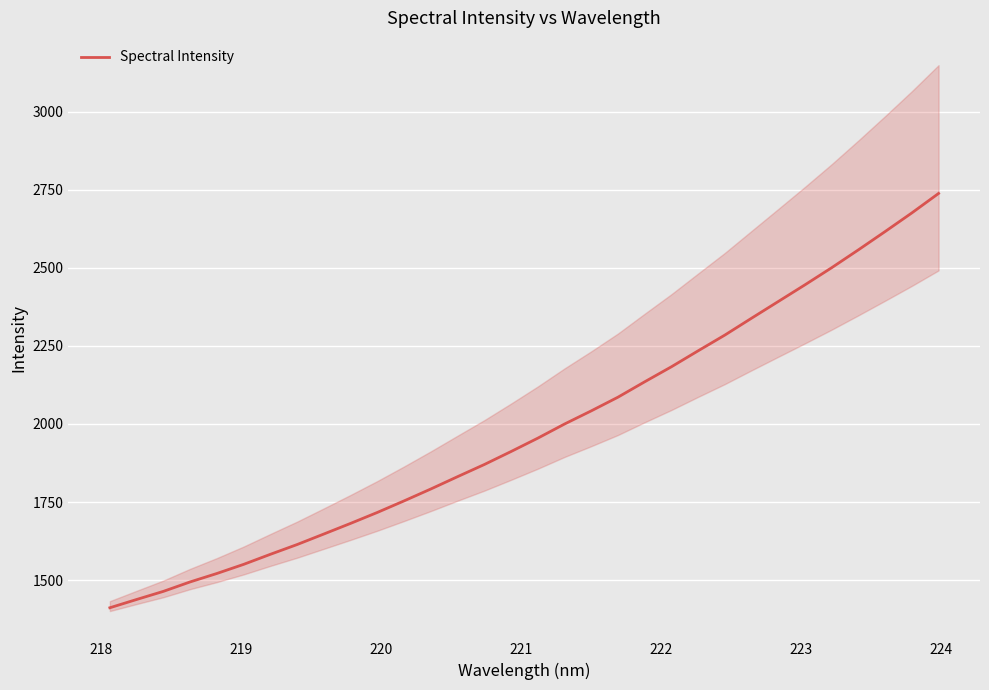

What is the highest value of the Spectral Intensity series?

2738.2